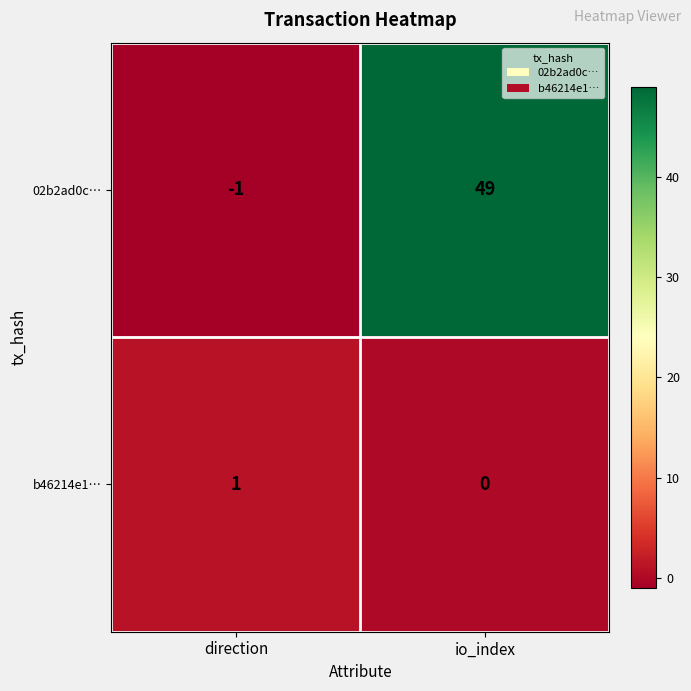

The 02b2ad0c… series shows 0 at direction. True or false?

False